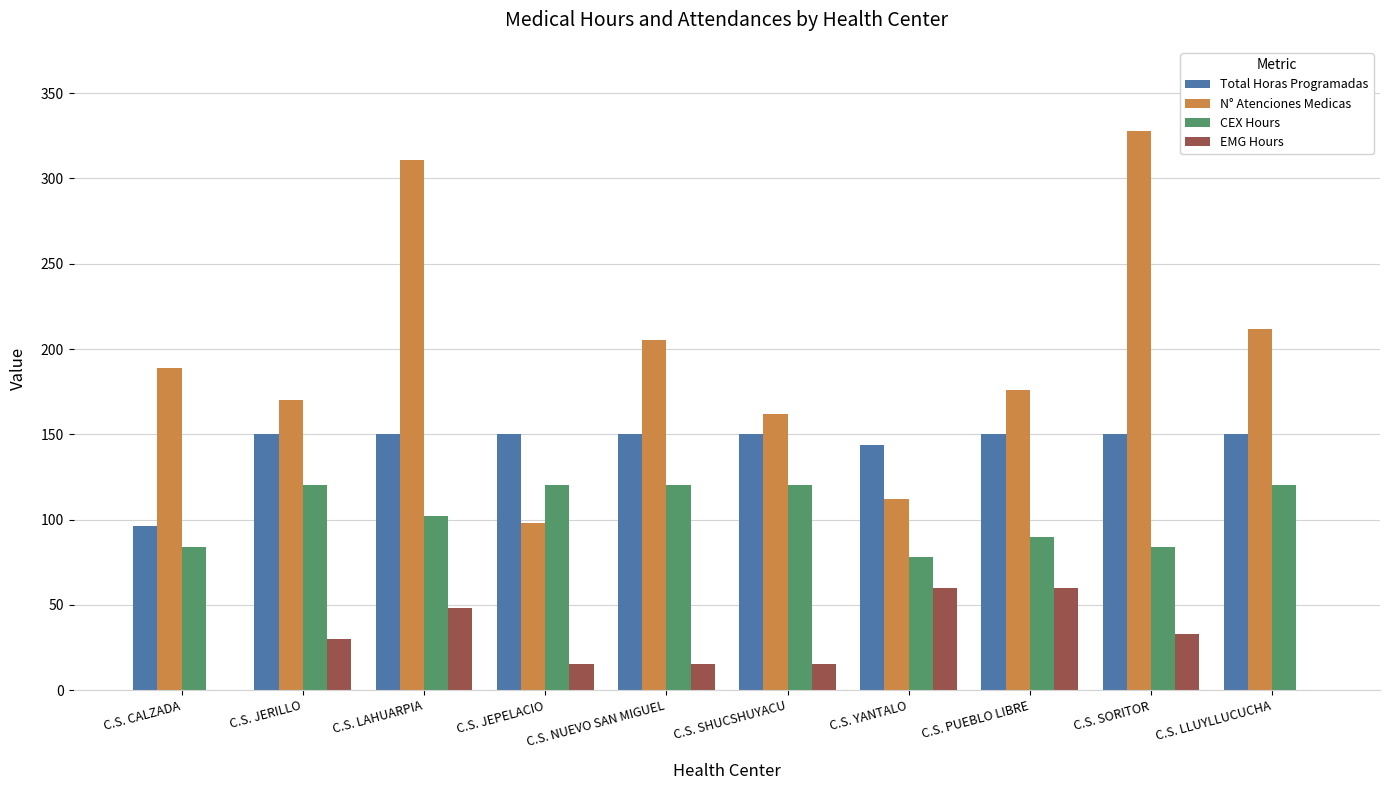

How many data points does each series have?

10